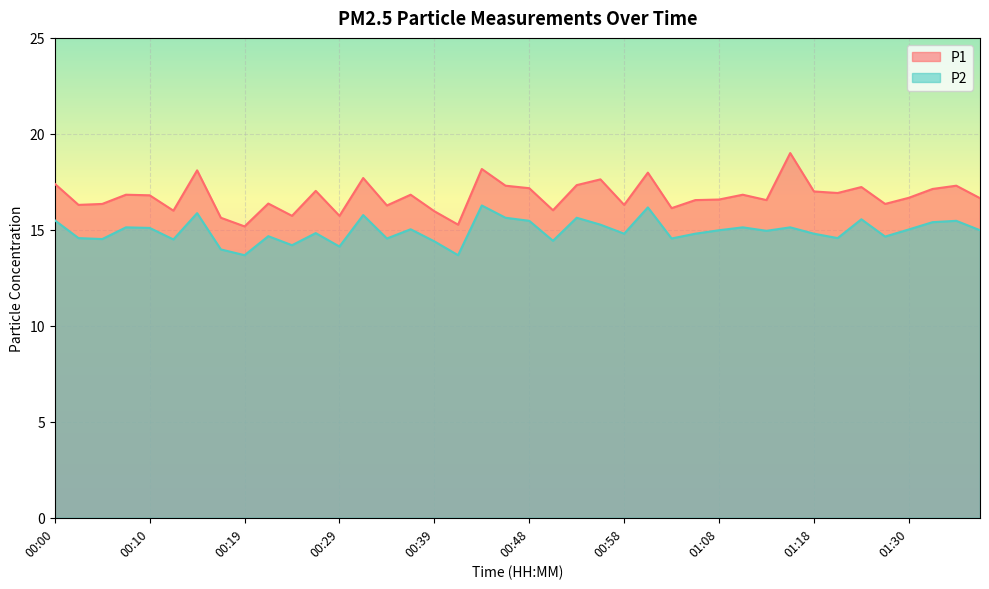

List the series in order of their overall mean, highest first.

P1, P2